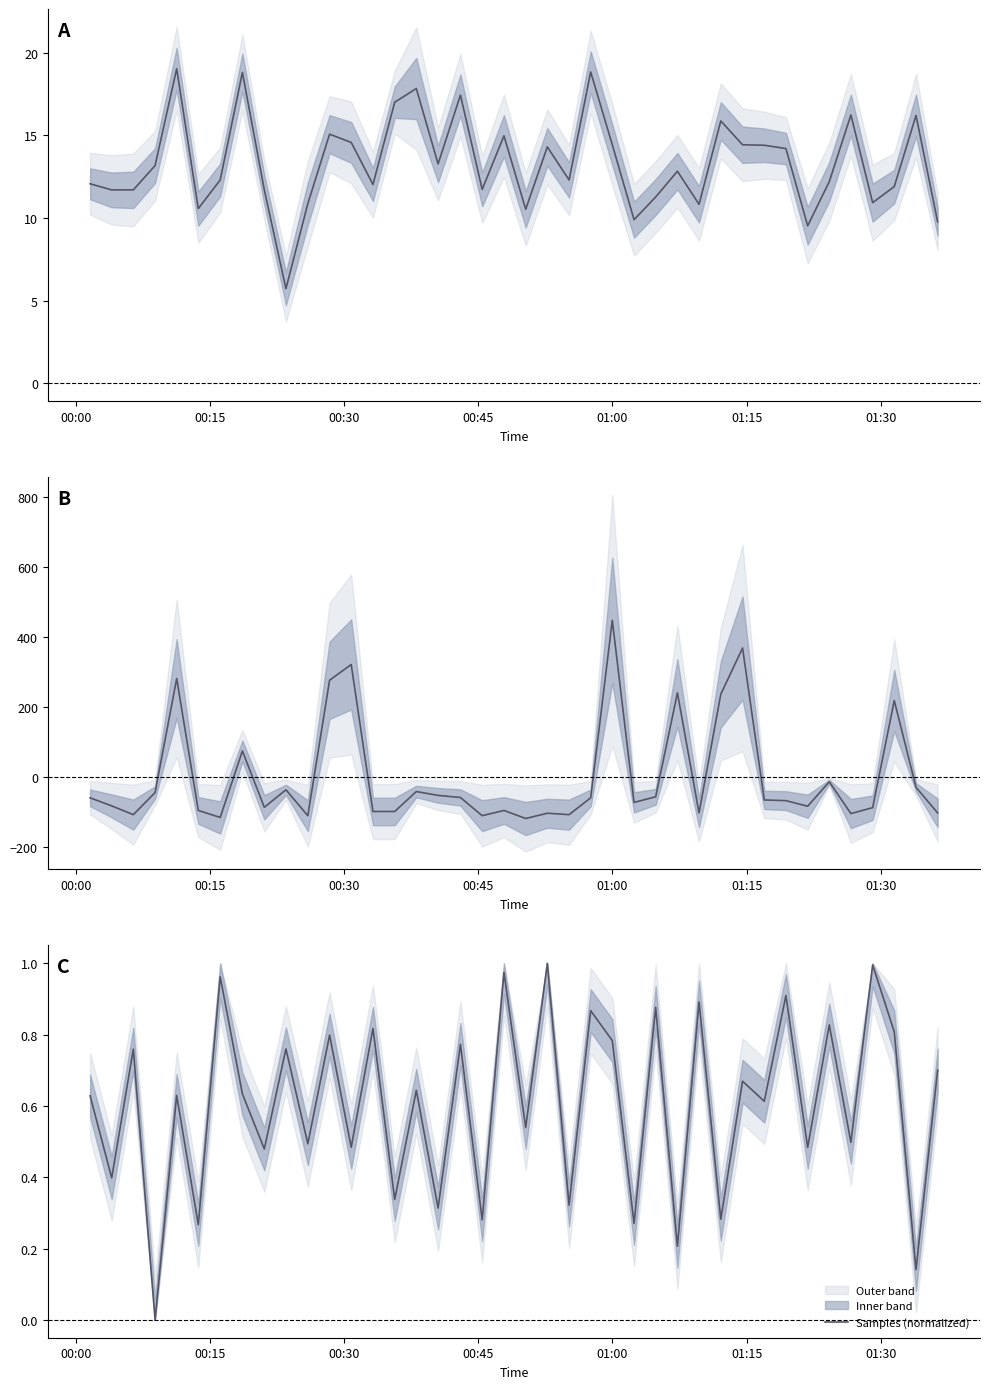

The value of Samples (normalized) at 38 is 0.2. True or false?

False